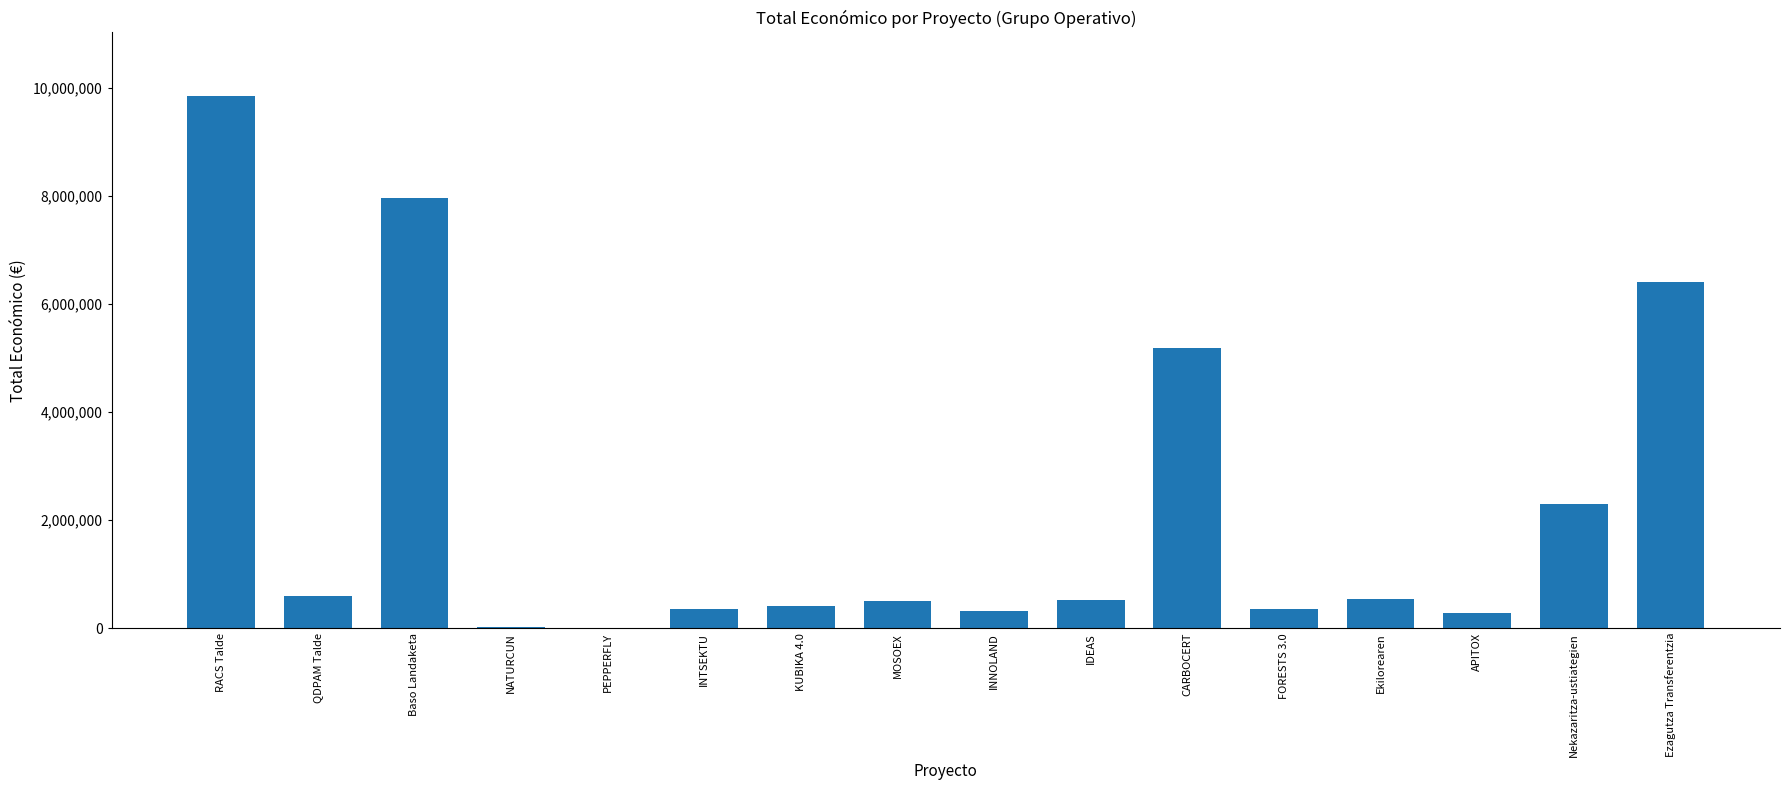

The chart shows a value of 344243 at INTSEKTU. True or false?

True